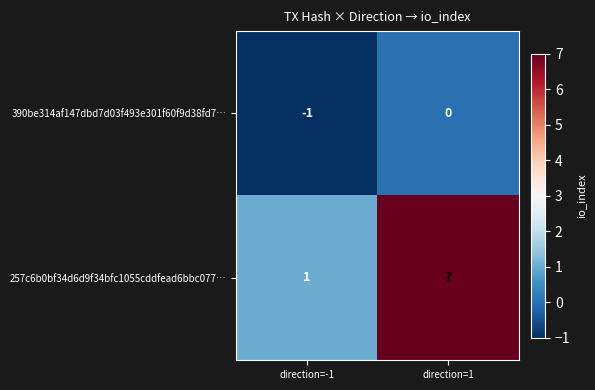

List the series in order of their peak value, lowest first.

390be314af147dbd7d03f493e301f60f9d38fd7…, 257c6b0bf34d6d9f34bfc1055cddfead6bbc077…